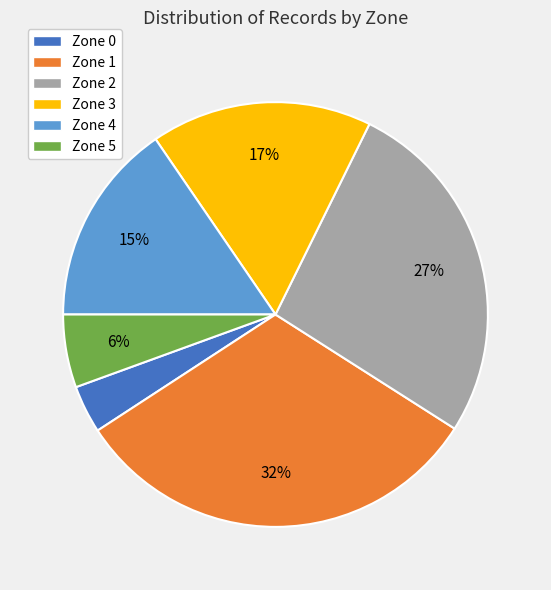

To the nearest percent, what portion does Zone 3 represent?

17%